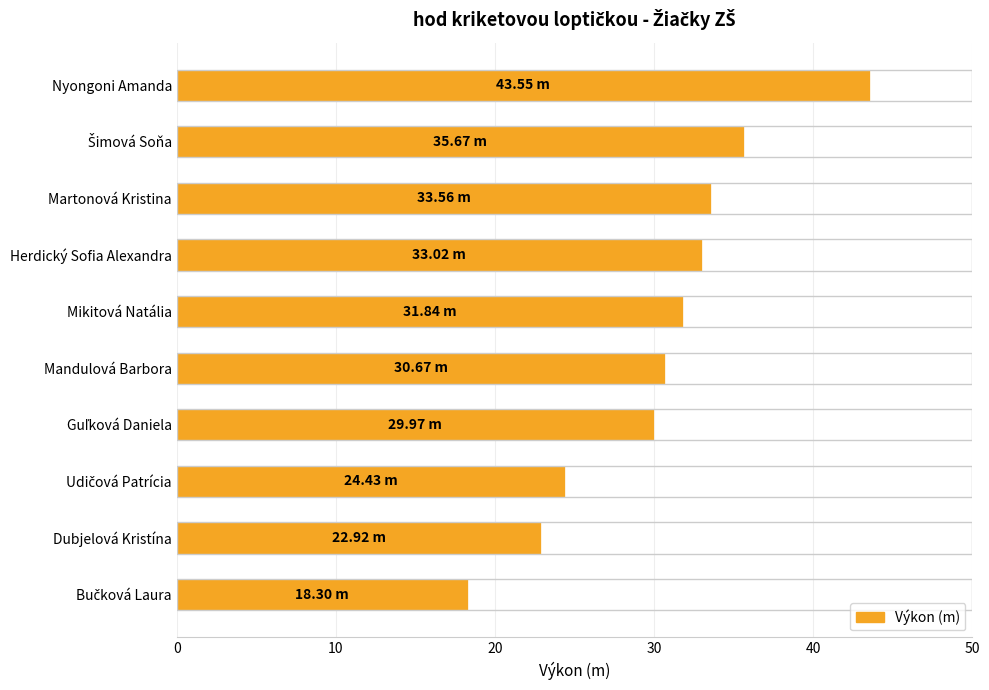

Which label corresponds to the largest value in the chart?

Nyongoni Amanda